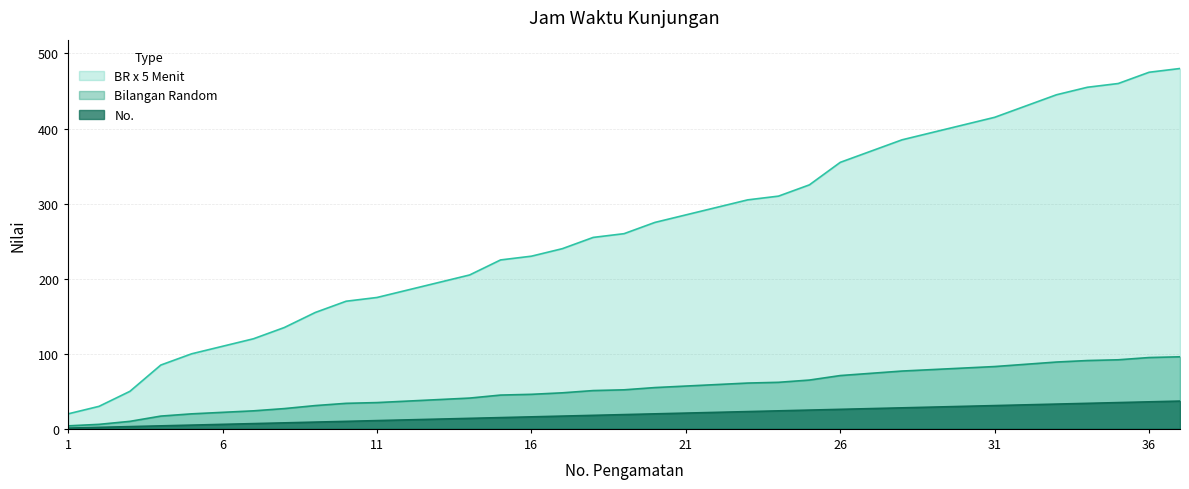

What is the value of the Bilangan Random point at the 12th from the left?

37